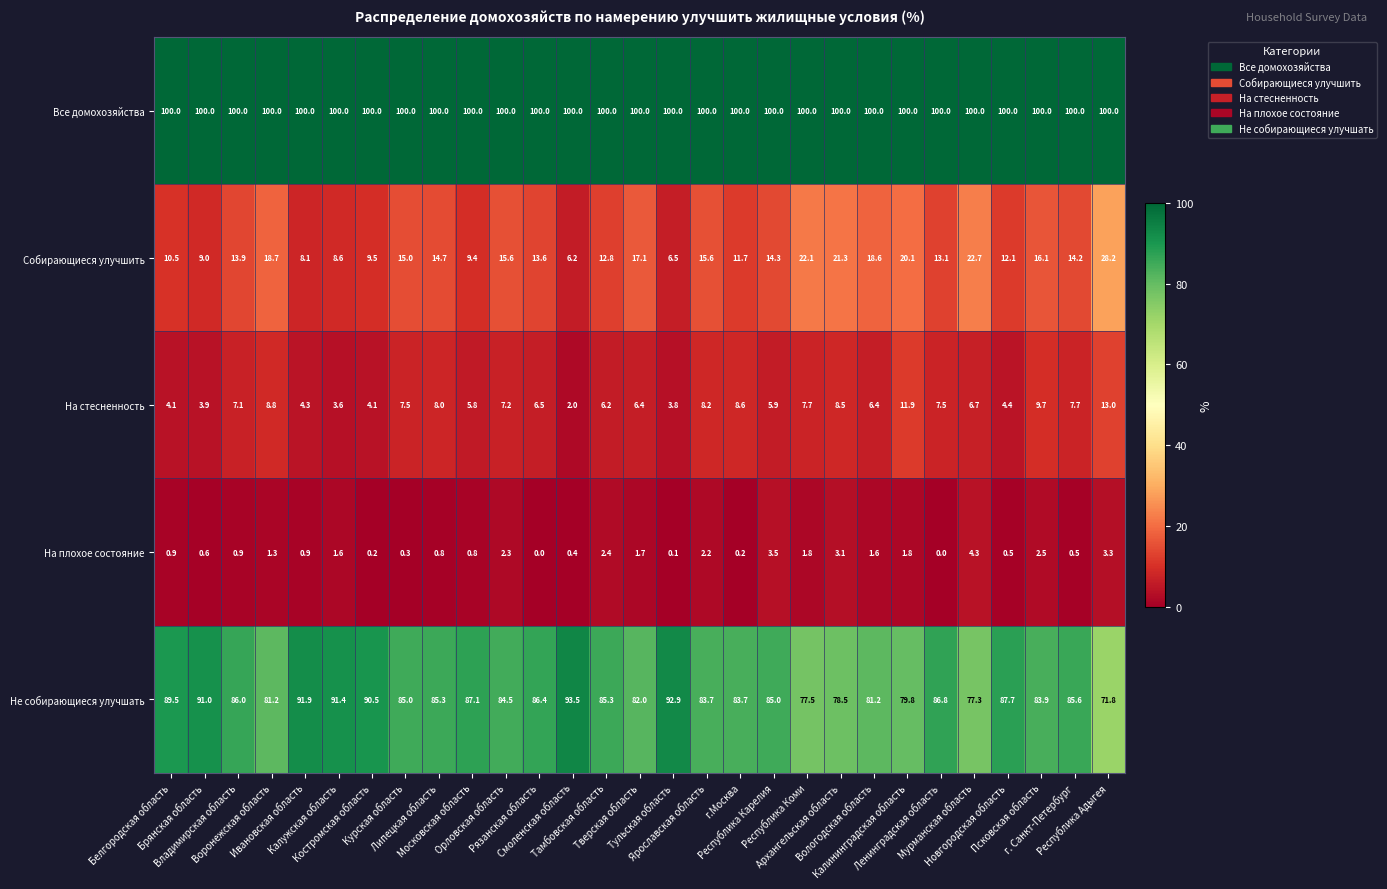

Which series has the widest spread of values?

Собирающиеся улучшить